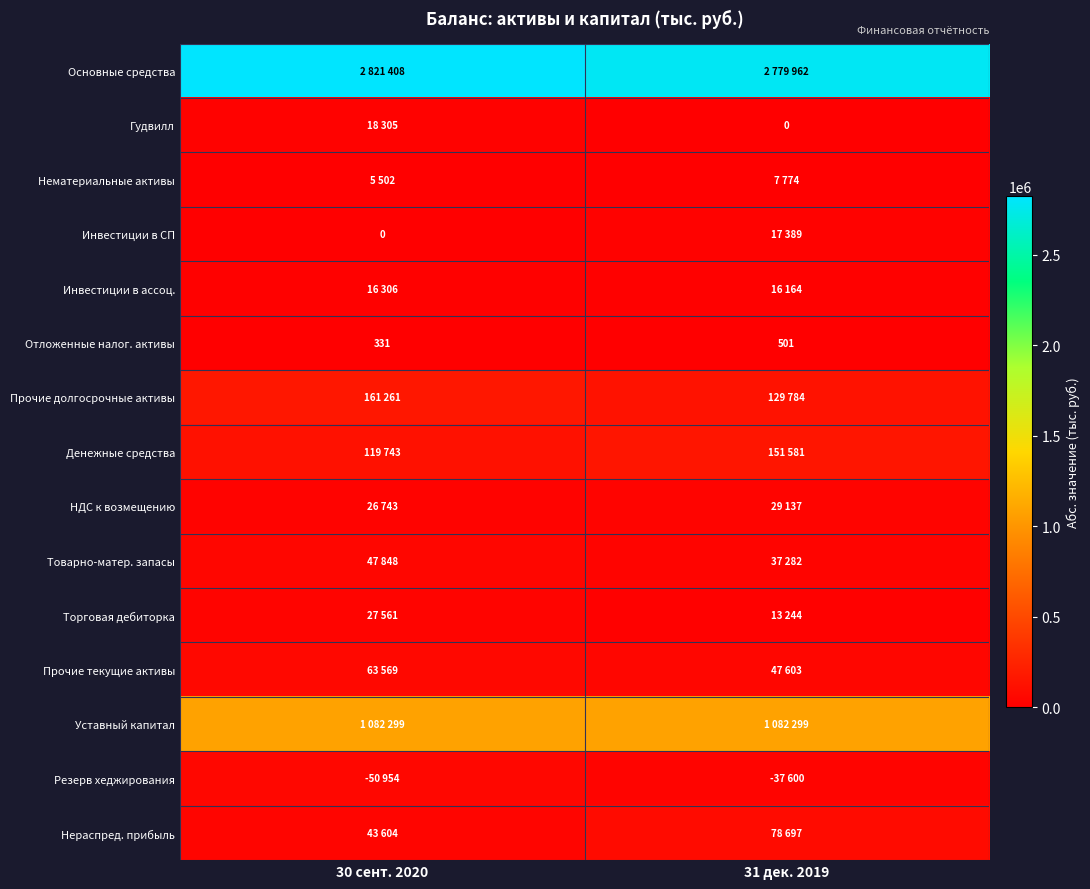

Rank the series by their maximum value, from highest to lowest.

Основные средства, Уставный капитал, Прочие долгосрочные активы, Денежные средства, Нераспред. прибыль, Прочие текущие активы, Резерв хеджирования, Товарно-матер. запасы, НДС к возмещению, Торговая дебиторка, Гудвилл, Инвестиции в СП, Инвестиции в ассоц., Нематериальные активы, Отложенные налог. активы